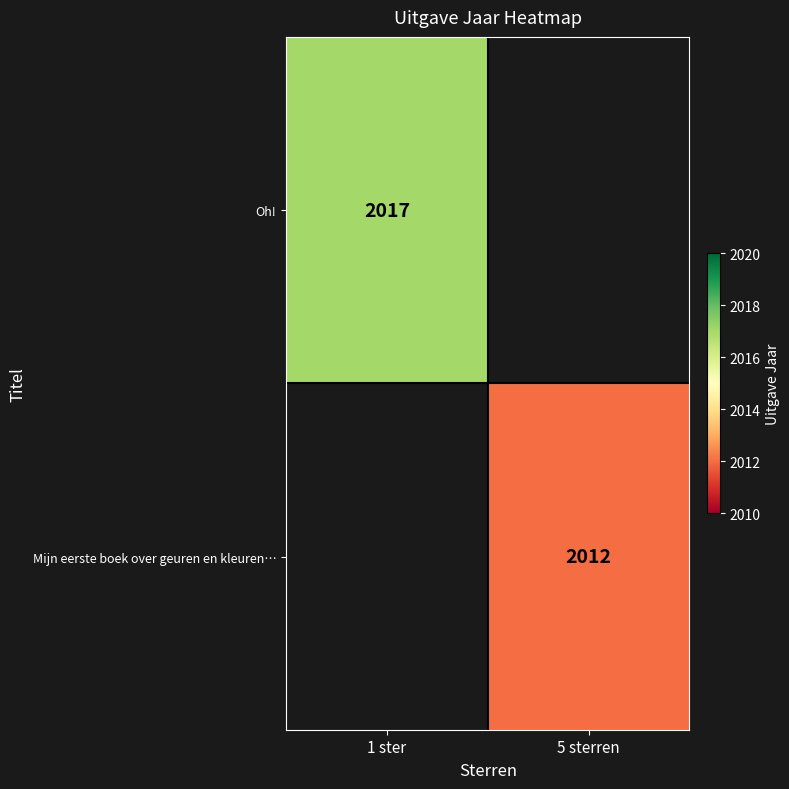

The Mijn eerste boek over geuren en kleuren… series shows 2012 at 5 sterren. True or false?

True